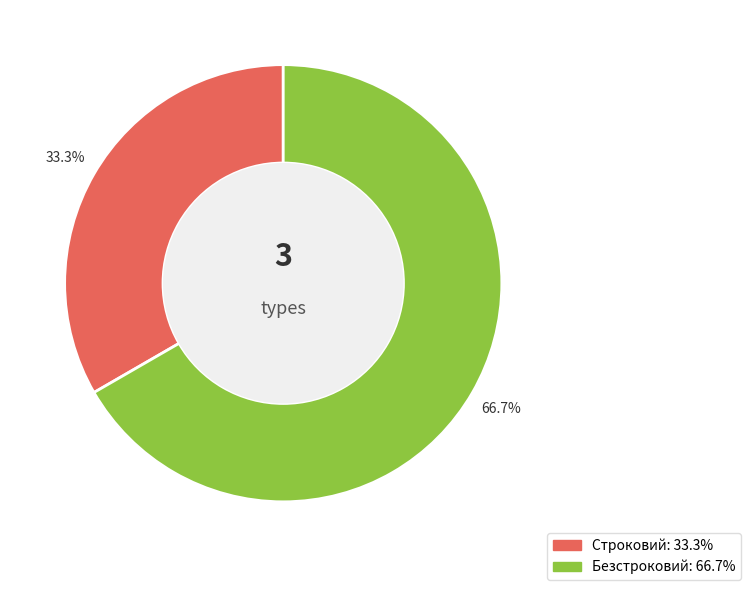

Which slice is the smallest?

Строковий